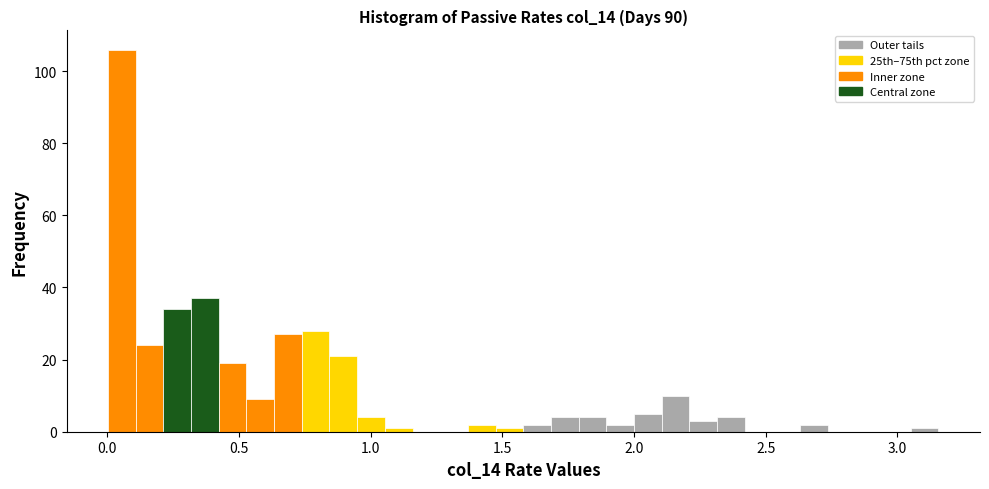

Read against the x-axis, roughly where is the centre of the tallest bar?

0.05